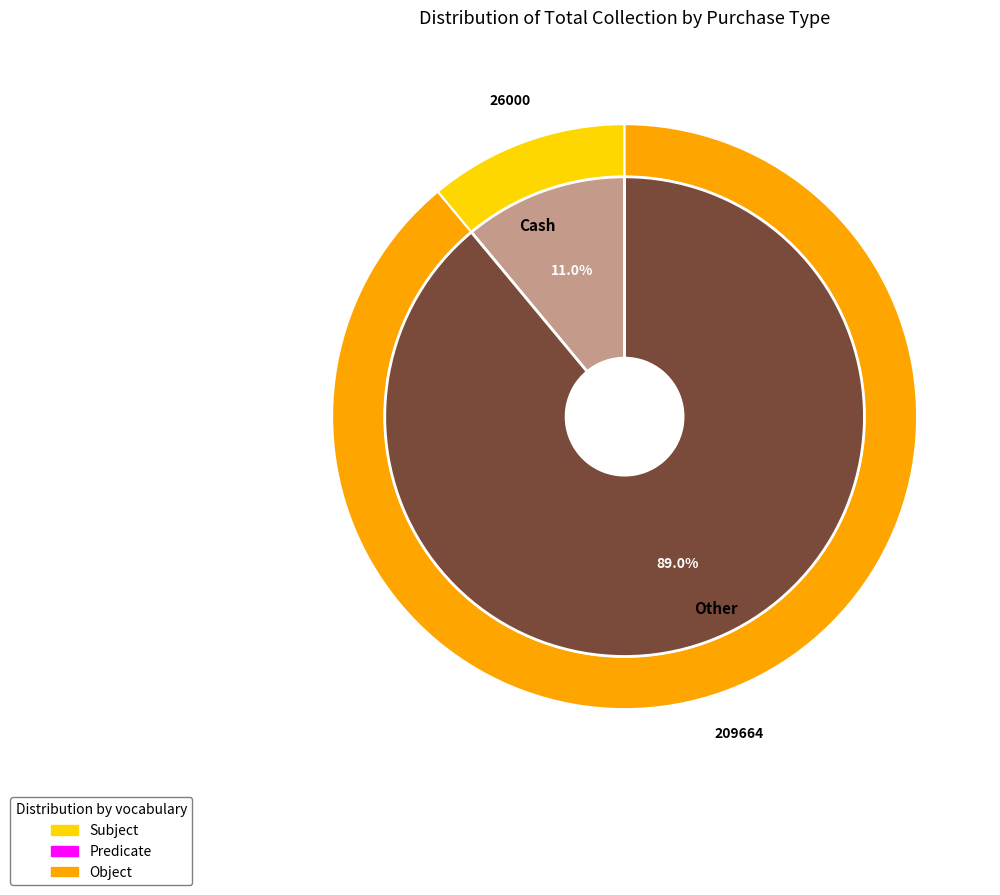

What is the change in value from Cash to Other?

+183664